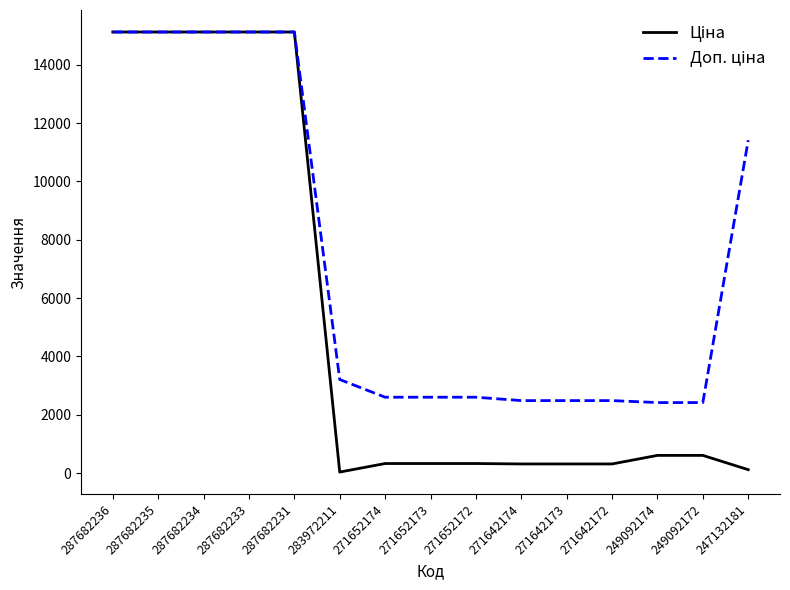

What is the total value across all series at 287682235?

30240.0